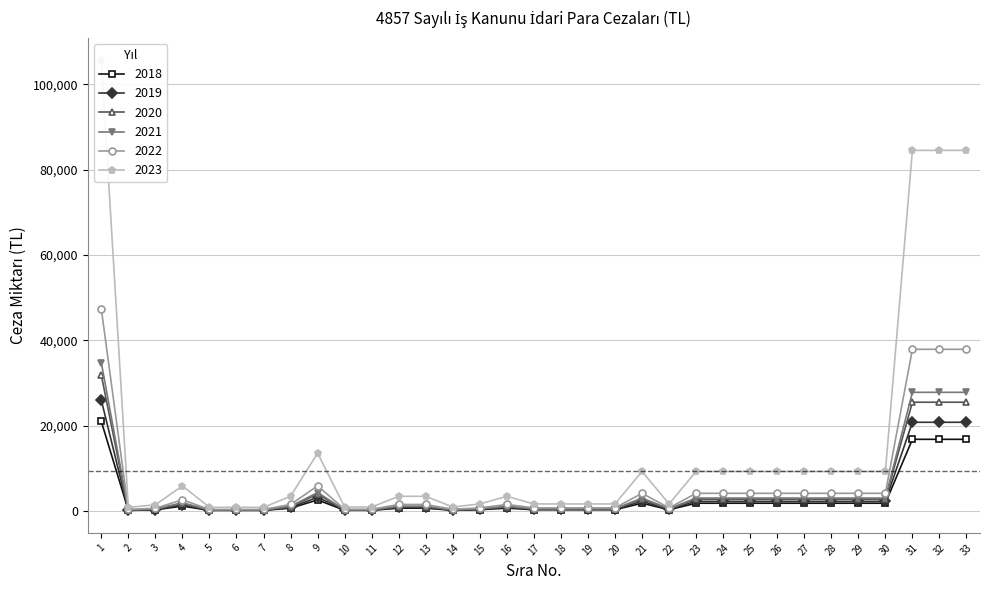

True or false: 2022 has a value of 4173 at 25.

True